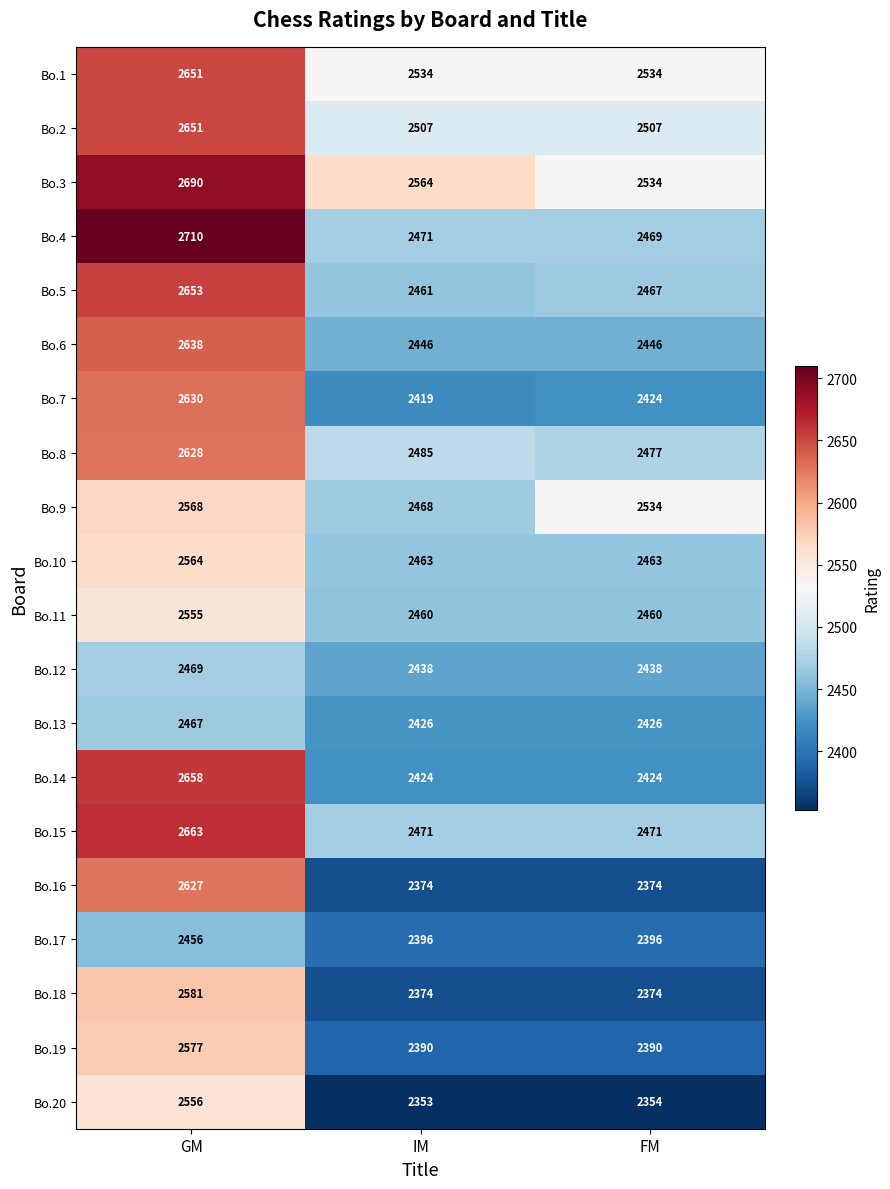

What is the smallest value displayed?

2353